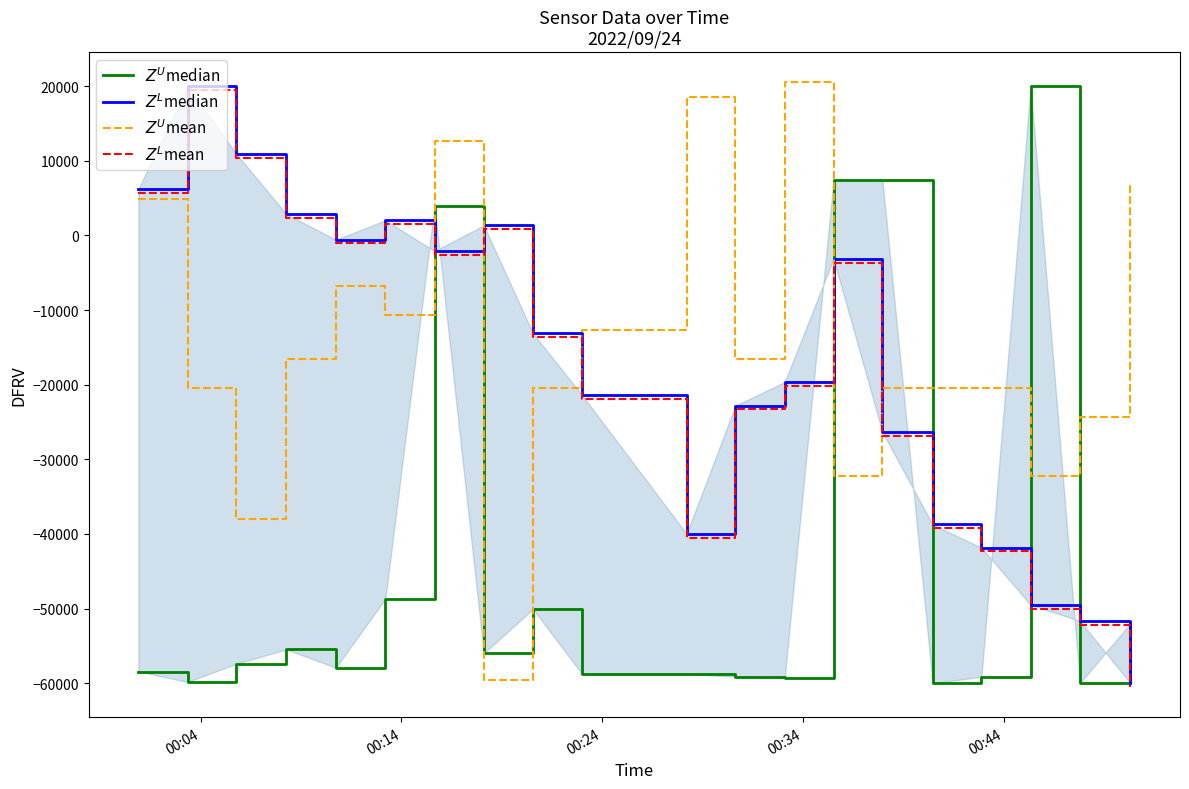

What is the highest value of the $Z^L$median series?

20000.0